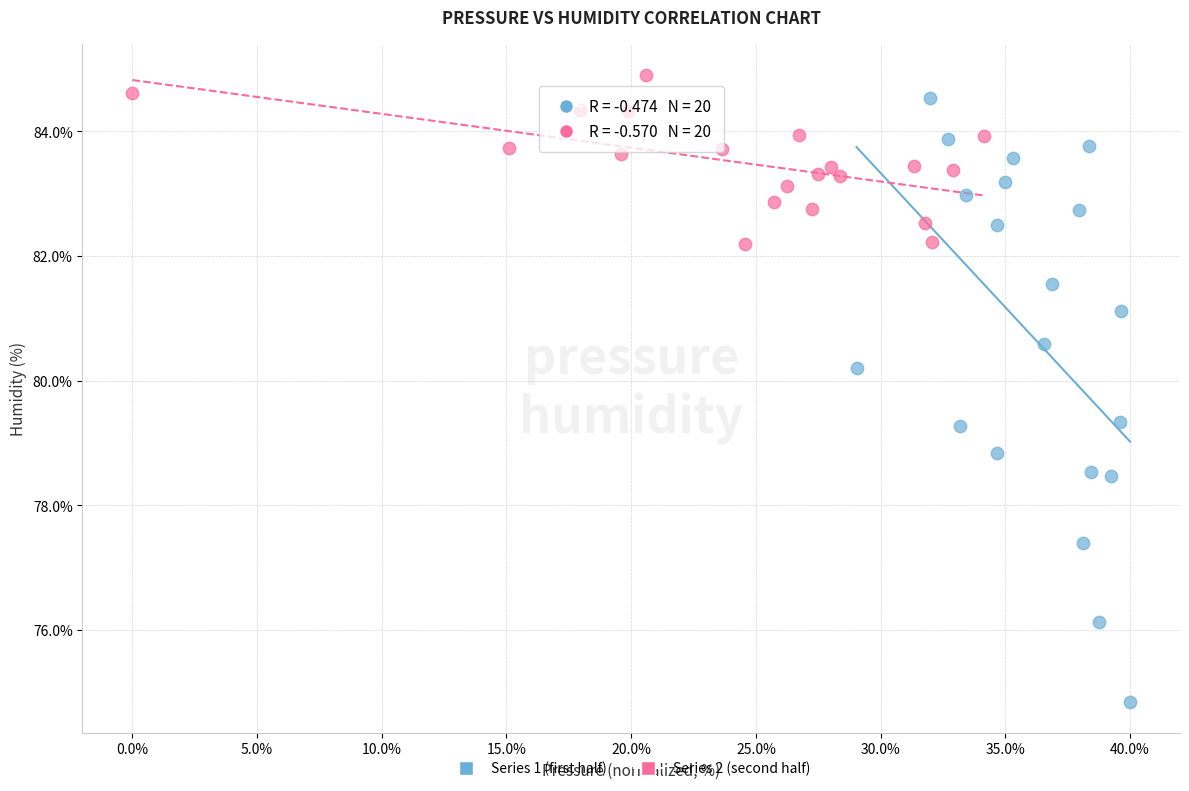

Which series reaches the minimum Y coordinate?

Series 1 (first half)